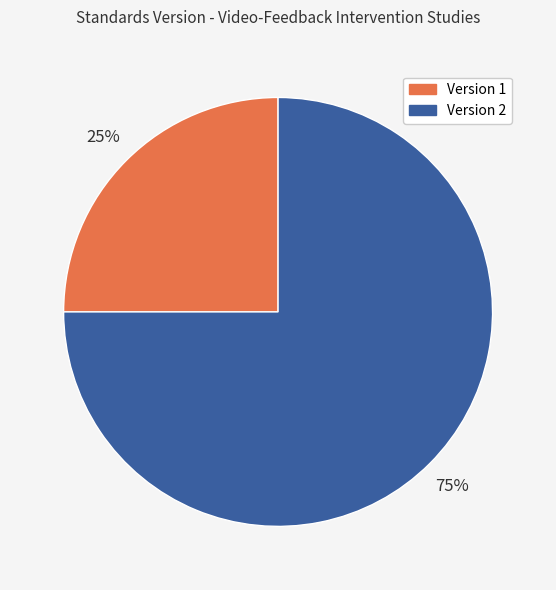

Which slice is the smallest?

Version 1